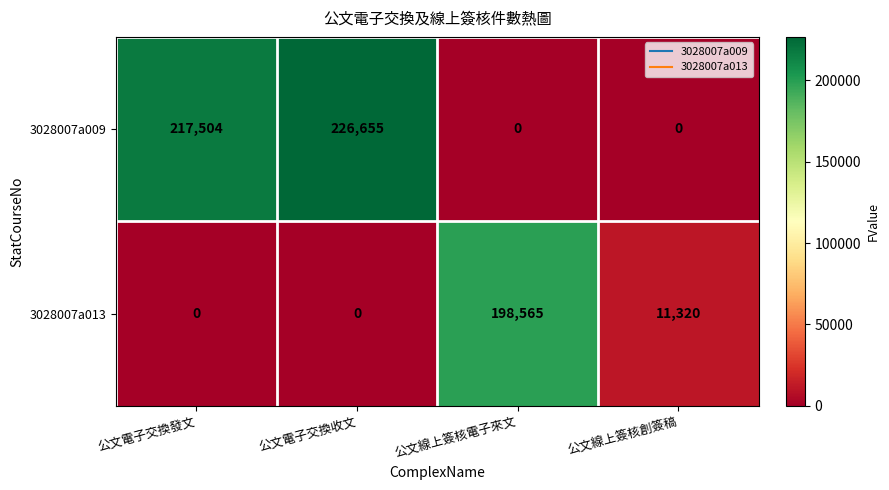

The value of 3028007a013 at 公文電子交換收文 is 0. True or false?

True